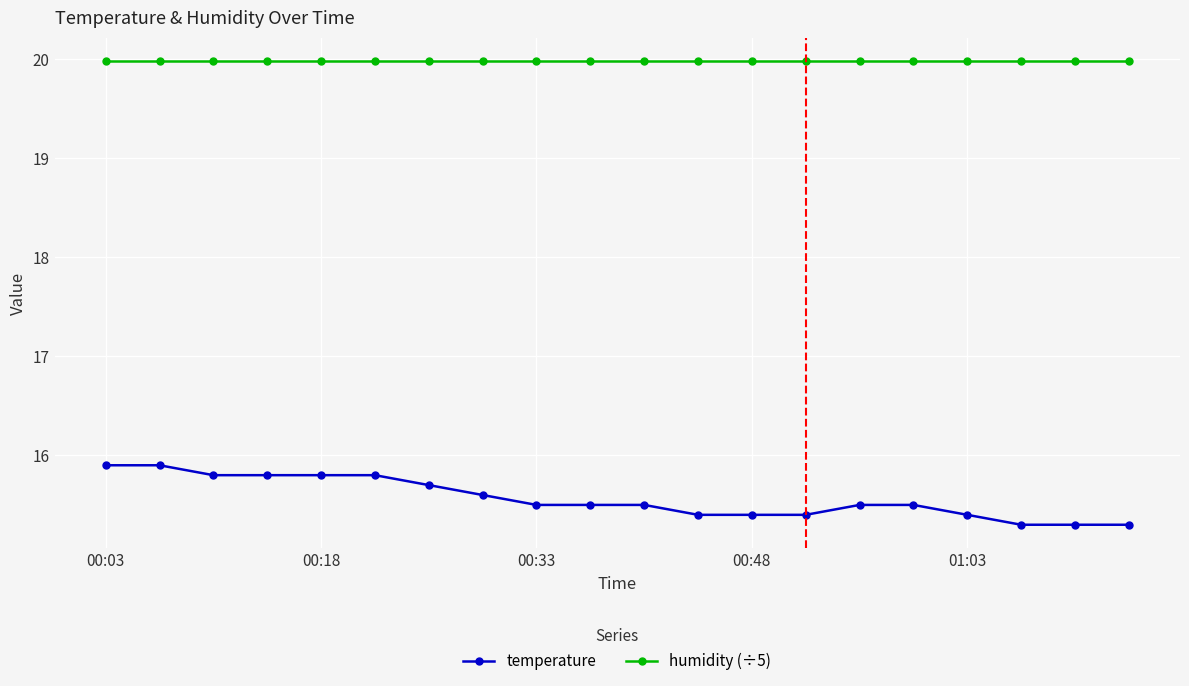

How many lines are shown in the chart?

2